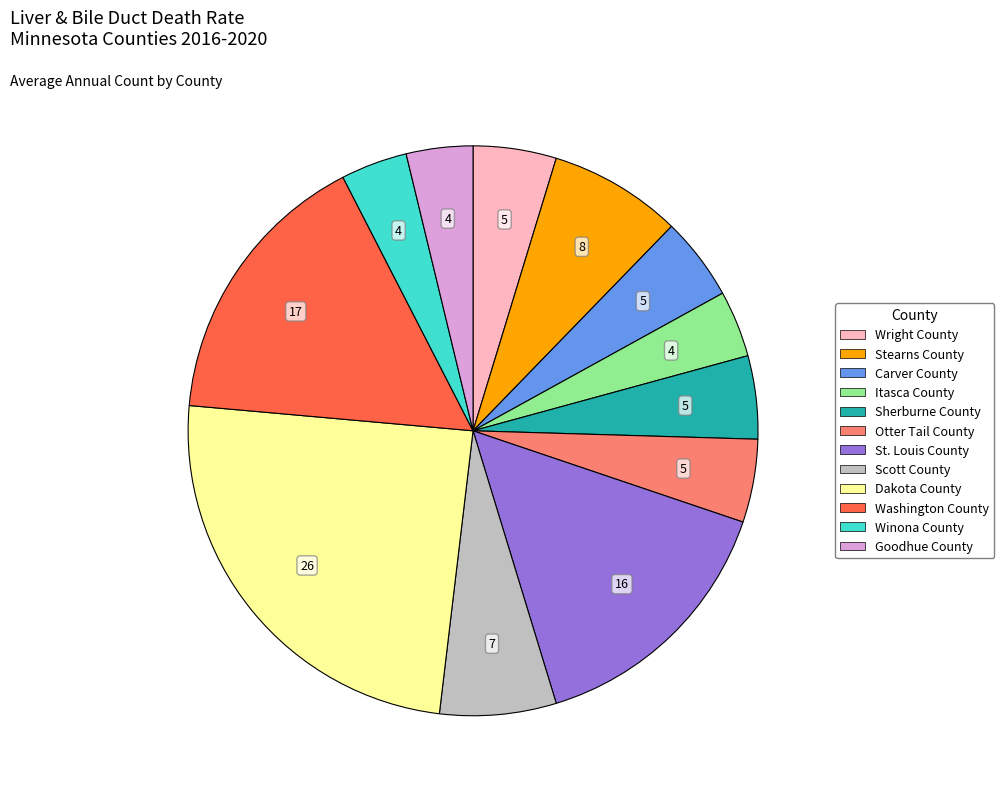

Is there a majority slice in this chart?

No